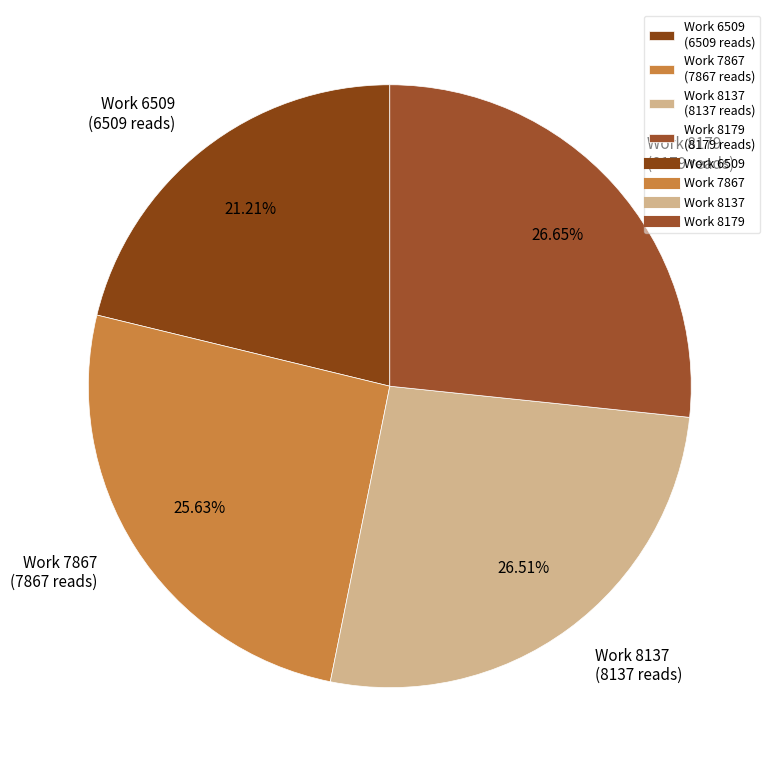

To the nearest percent, what percentage of the pie is Work 7867?

26%